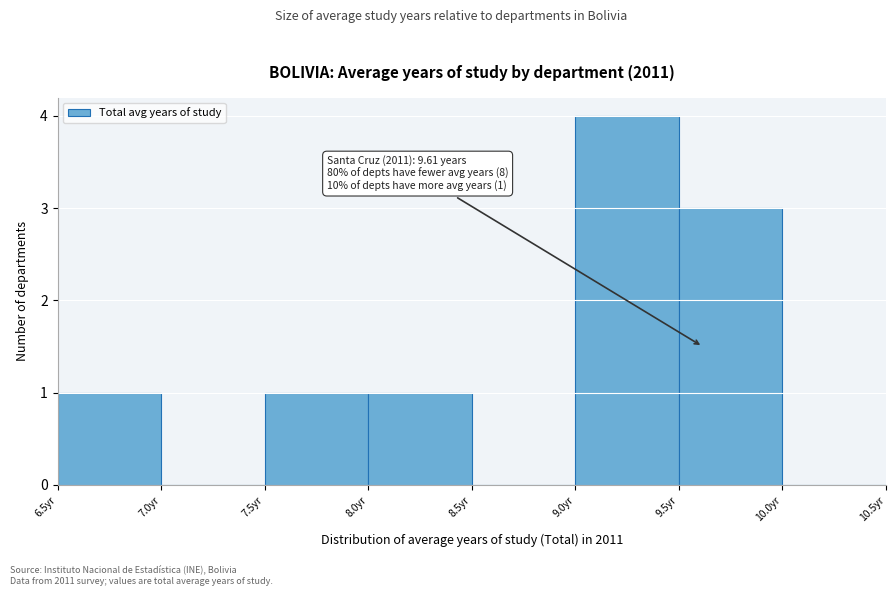

Over which range of the x-axis is the bar tallest?

9.0 to 9.5